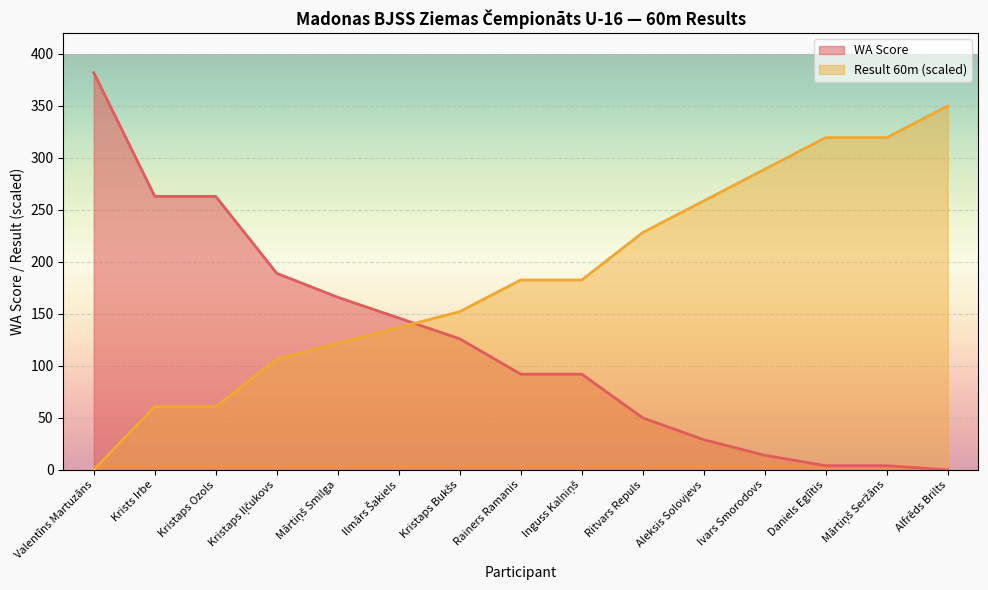

At Kristaps Ozols, list the series in order from largest to smallest.

WA Score, Result 60m (scaled)